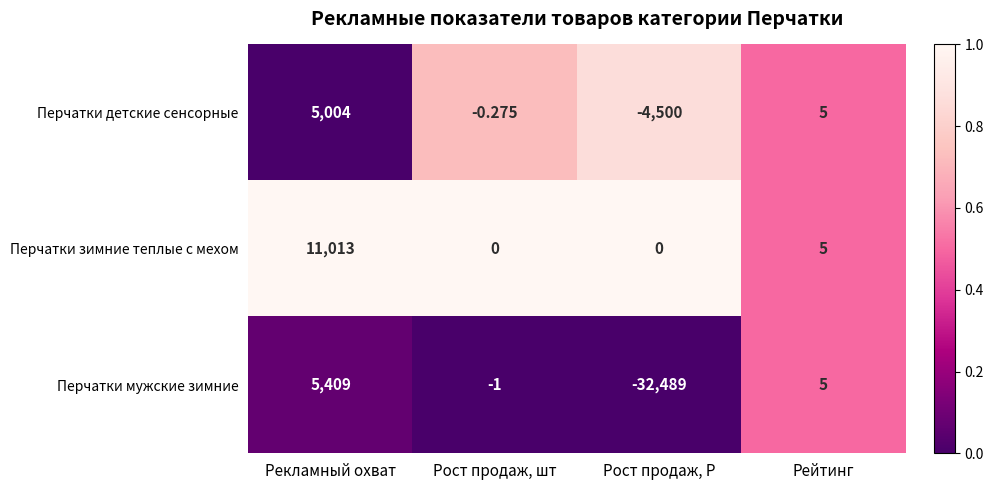

Rank the series by their maximum value, from highest to lowest.

Перчатки зимние теплые с мехом, Перчатки мужские зимние, Перчатки детские сенсорные